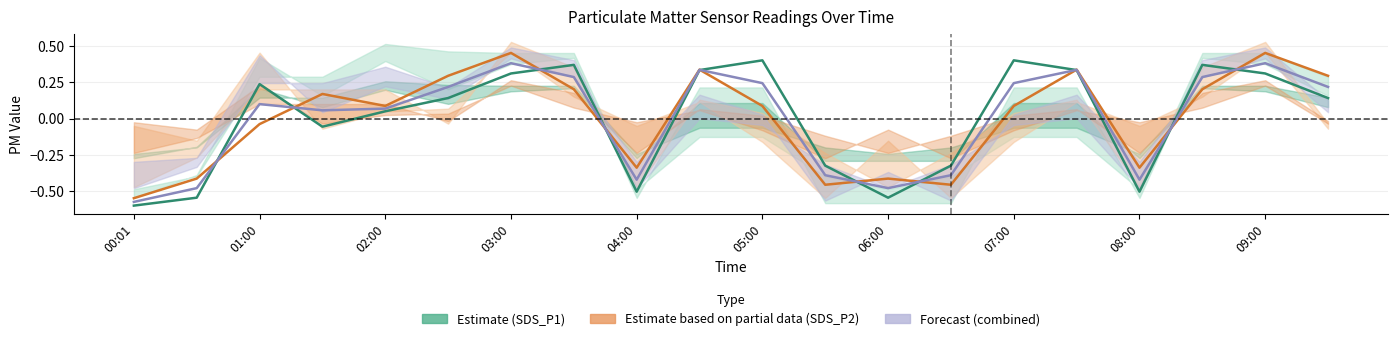

What is the difference between the maximum and second lowest values in the Forecast (combined) series?

0.9